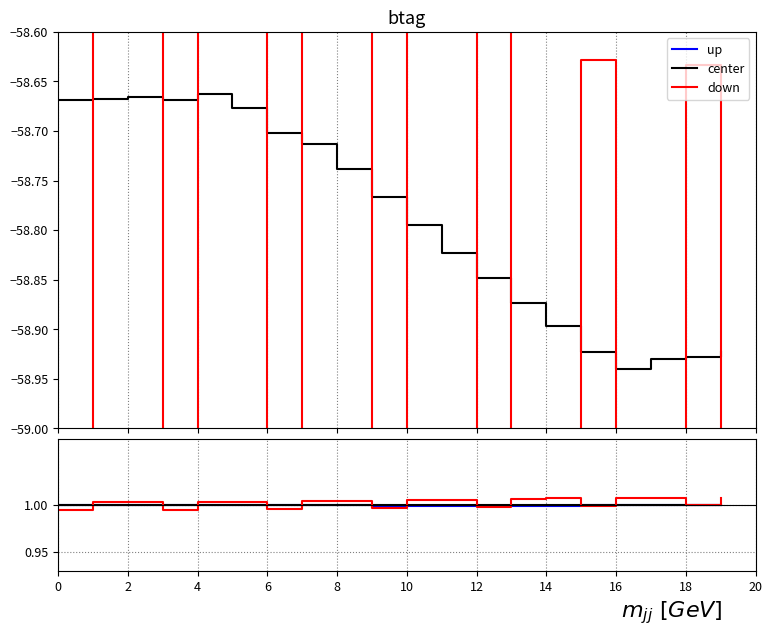

What is the value of the LONGITUD point at the 4th from the left?

-58.7